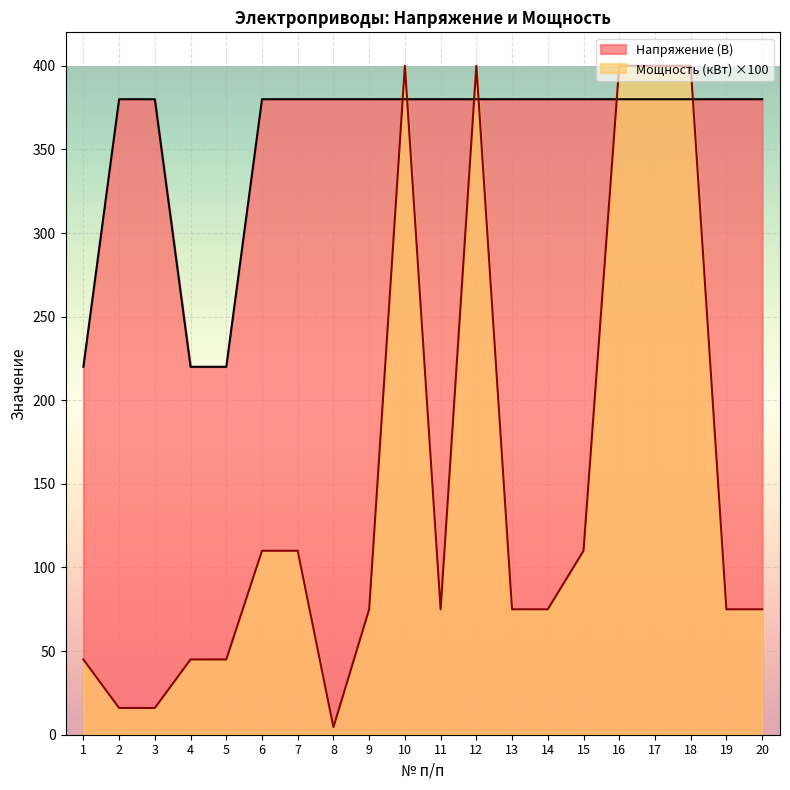

How many times do Напряжение (В) and Мощность (кВт) cross each other?

6